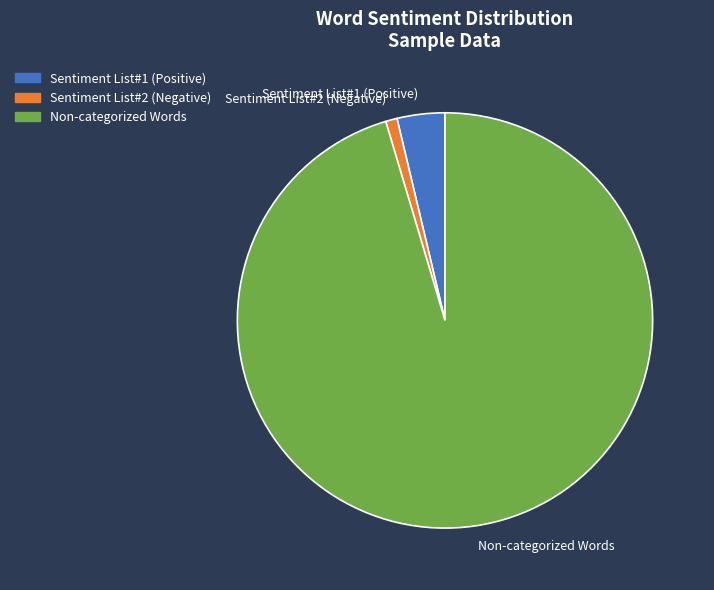

What is the ratio of the value at Non-categorized Words to the value at Sentiment List#1 (Positive)?

25.7